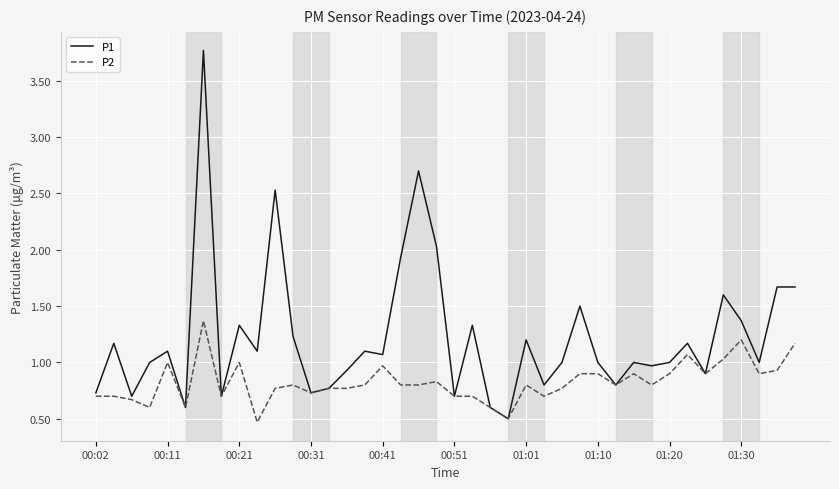

Reading left to right, what are all the values shown in this chart?

P1: 0.7	1.2	0.7	1.0	1.1	0.6	3.8	0.7	1.3	1.1	2.5	1.2	0.7	0.8	0.9	1.1	1.1	1.9	2.7	2.0	0.7	1.3	0.6	0.5	1.2	0.8	1.0	1.5	1.0	0.8	1.0	1.0	1.0	1.2	0.9	1.6	1.4	1.0	1.7	1.7
P2: 0.7	0.7	0.7	0.6	1.0	0.6	1.4	0.7	1.0	0.5	0.8	0.8	0.7	0.8	0.8	0.8	1.0	0.8	0.8	0.8	0.7	0.7	0.6	0.5	0.8	0.7	0.8	0.9	0.9	0.8	0.9	0.8	0.9	1.1	0.9	1.0	1.2	0.9	0.9	1.2